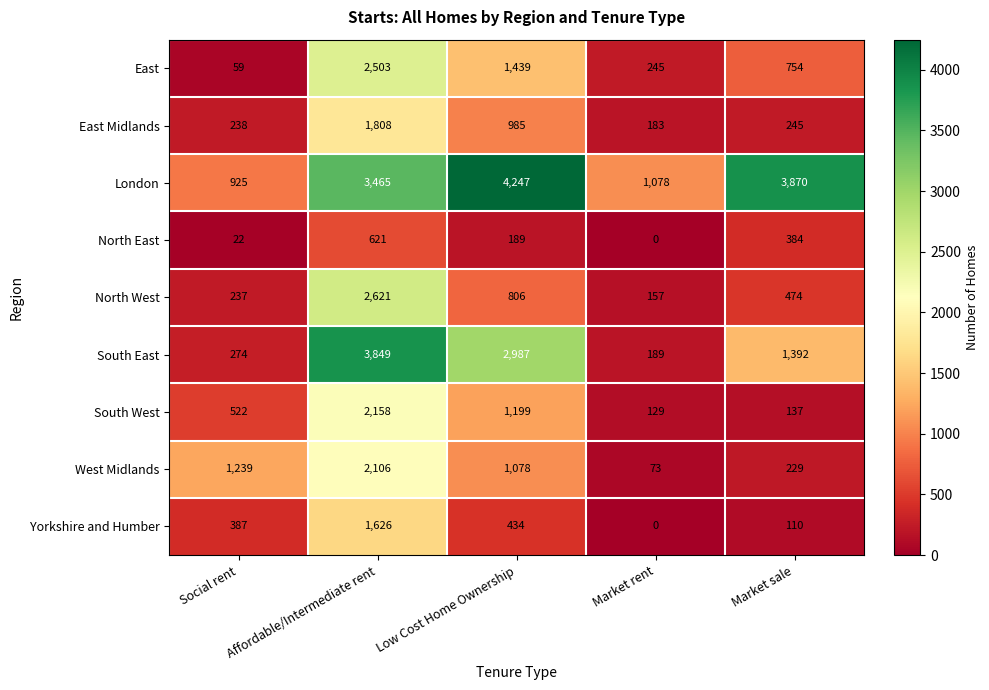

How many categories are shown in the chart?

5